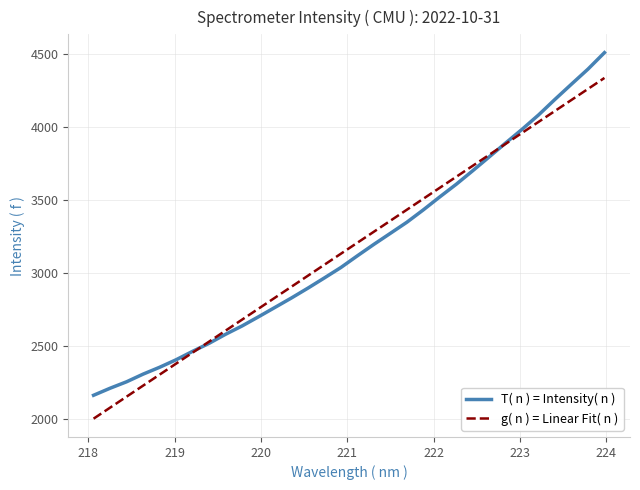

List the series in order of their peak value, highest first.

T( n ) = Intensity( n ), g( n ) = Linear Fit( n )